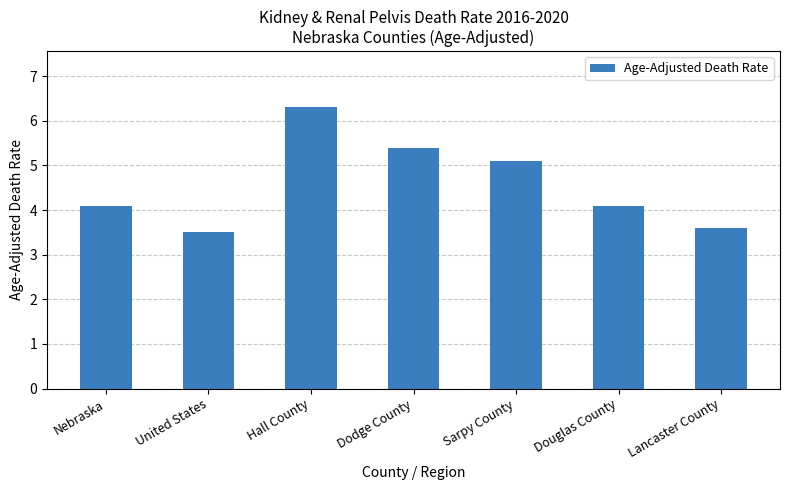

What is the maximum value shown in the chart?

6.3